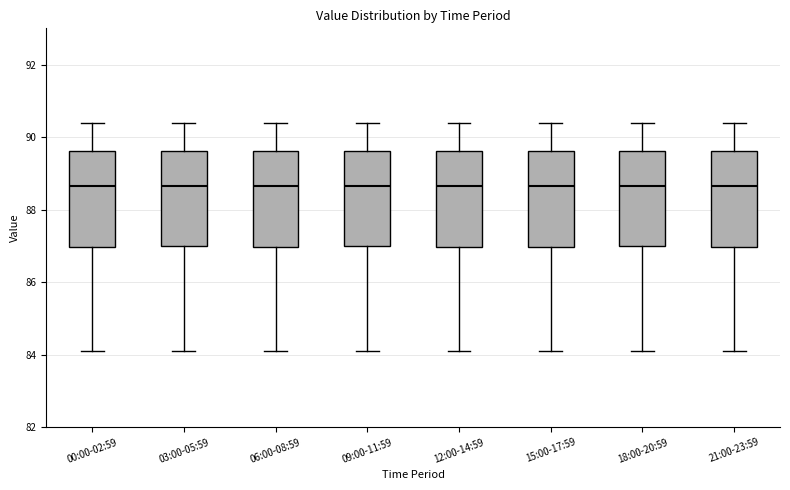

Where does the lower whisker of the box for 00:00-02:59 end on the y-axis? The values are not printed on the chart, so give them approximately, as read against the axis.

84.2